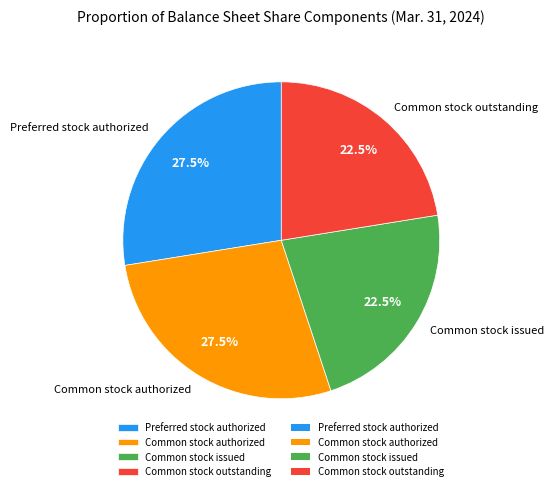

How many slices are in this pie chart?

4